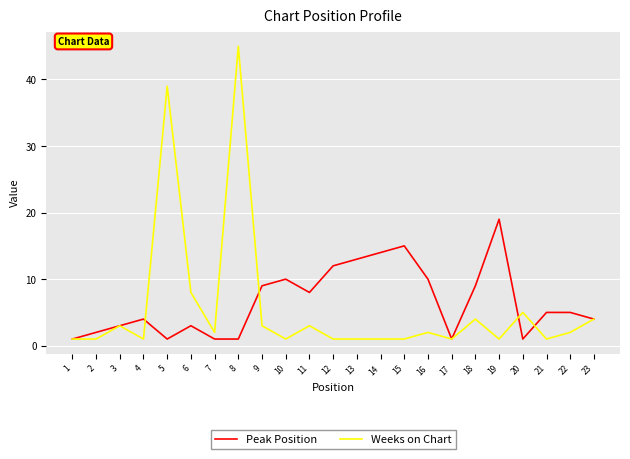

The Peak Position series shows 2 at 22. True or false?

False